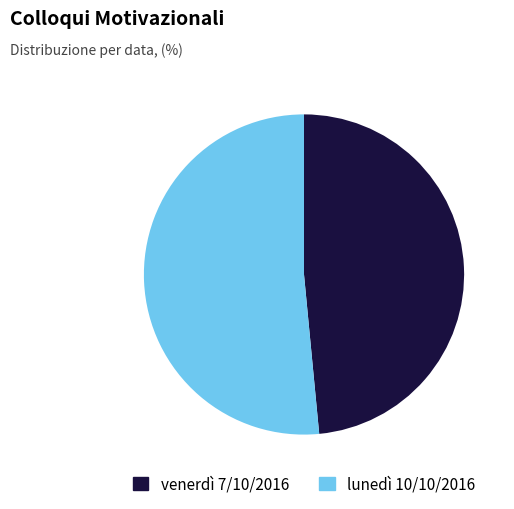

What is the smallest slice in the pie chart?

venerdì 7/10/2016